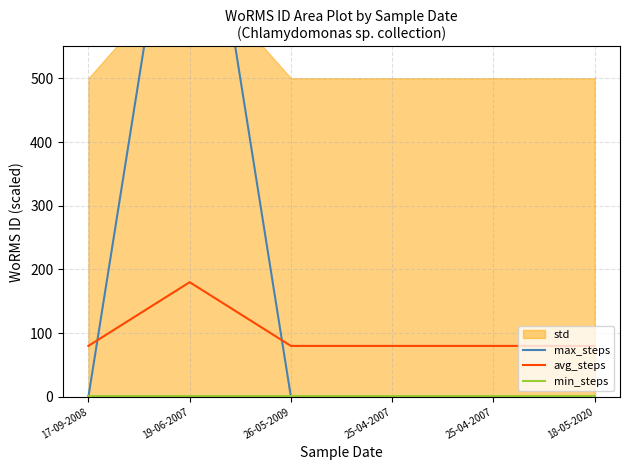

Which series changed the most between 26-05-2009 and 25-04-2007?

max_steps